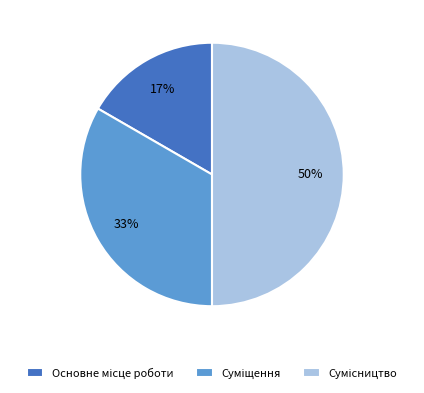

To the nearest percent, what is the average slice percentage?

33%